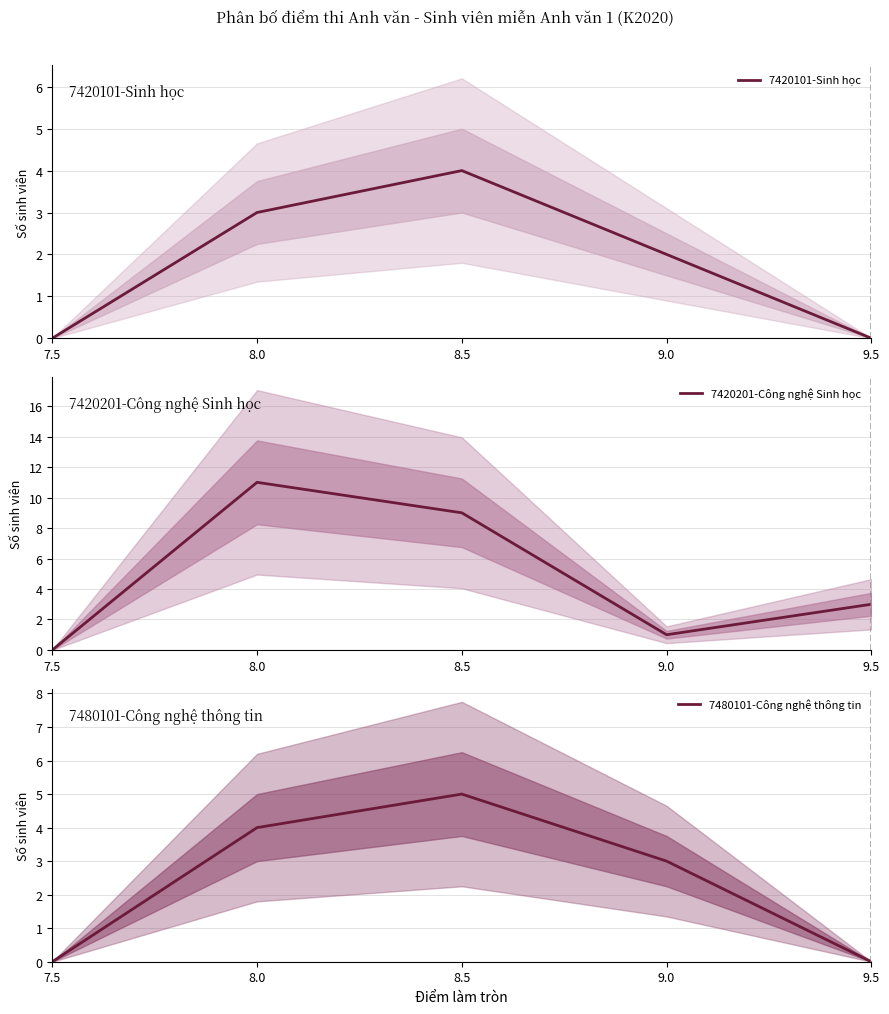

Where is 7480101-Công nghệ thông tin nearest to the value 2?

9.0